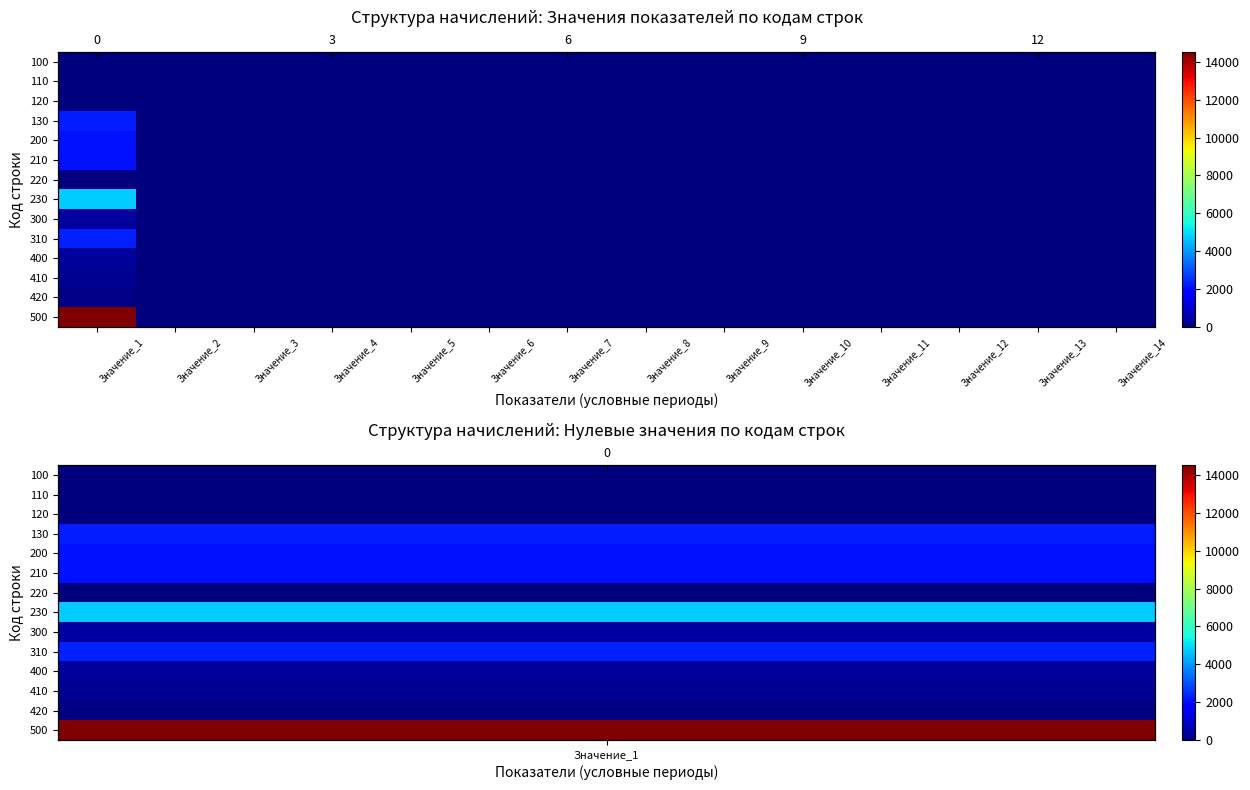

Rank the categories by 420 value from lowest to highest.

Значение_2, Значение_3, Значение_4, Значение_5, Значение_6, Значение_7, Значение_8, Значение_9, Значение_10, Значение_11, Значение_12, Значение_13, Значение_14, Значение_1